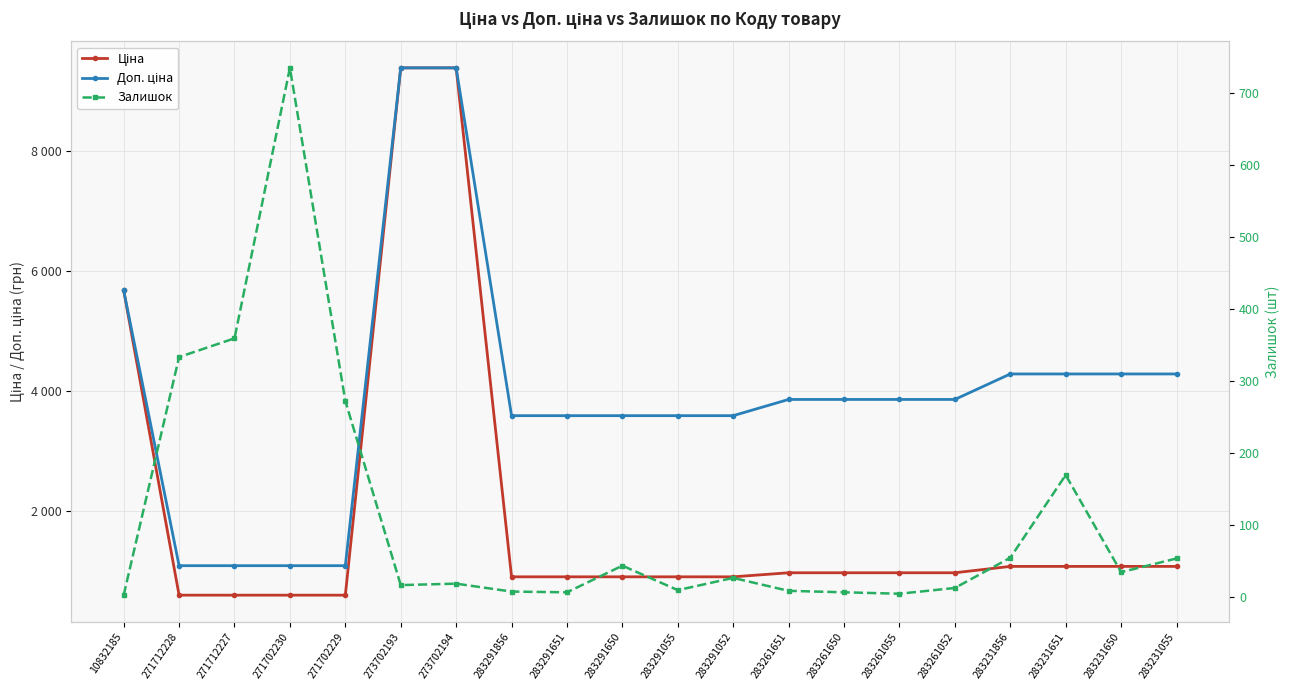

What is the sum of all Доп. ціна values?

79218.8